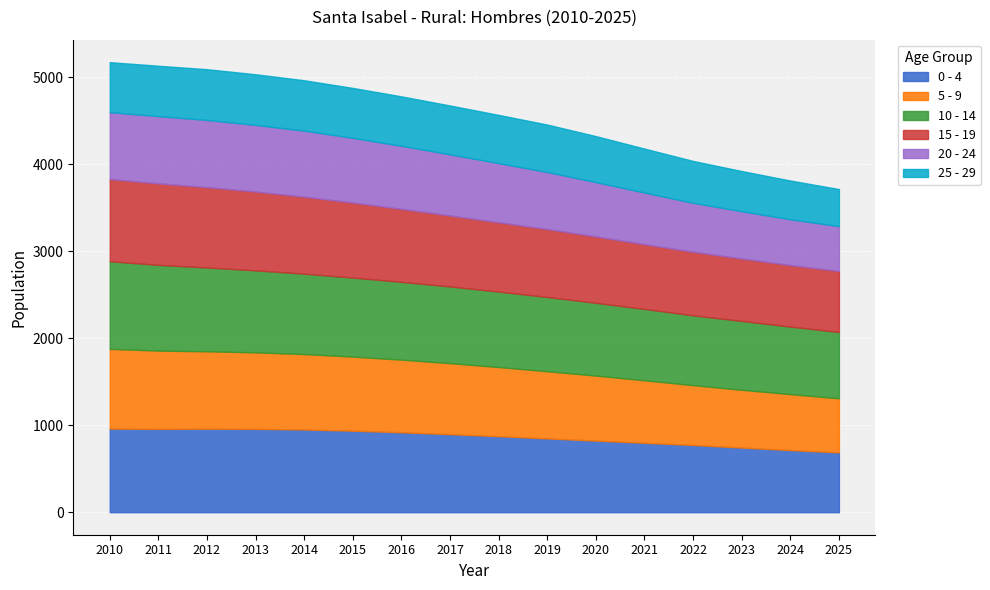

Which series has the widest spread of values?

5 - 9